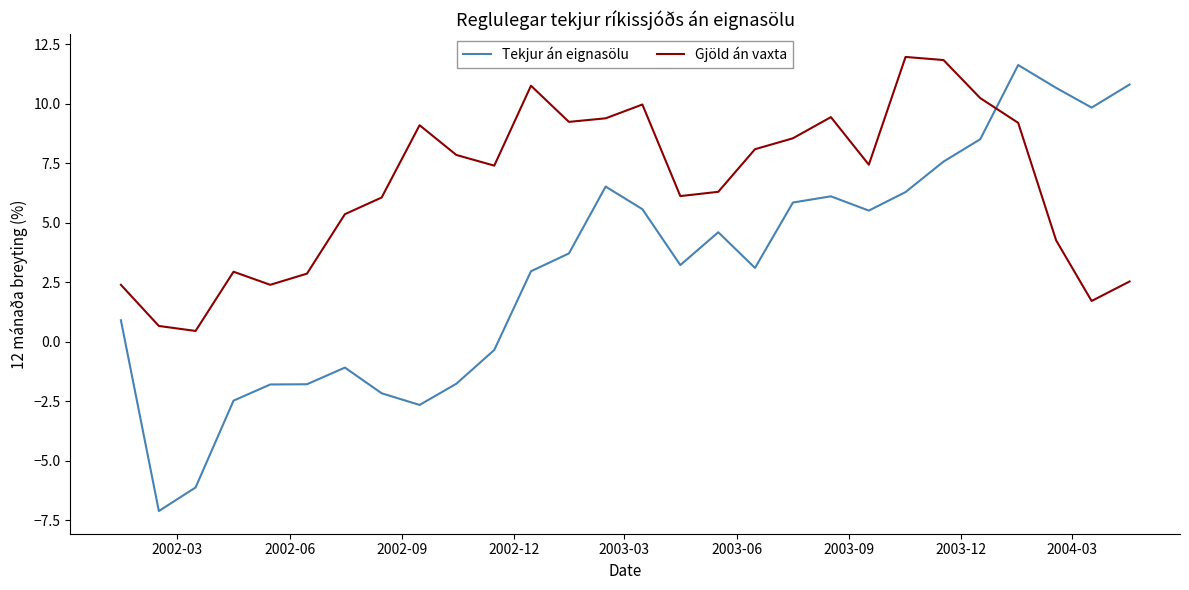

How many times do Tekjur án eignasölu and Gjöld án vaxta cross each other?

1